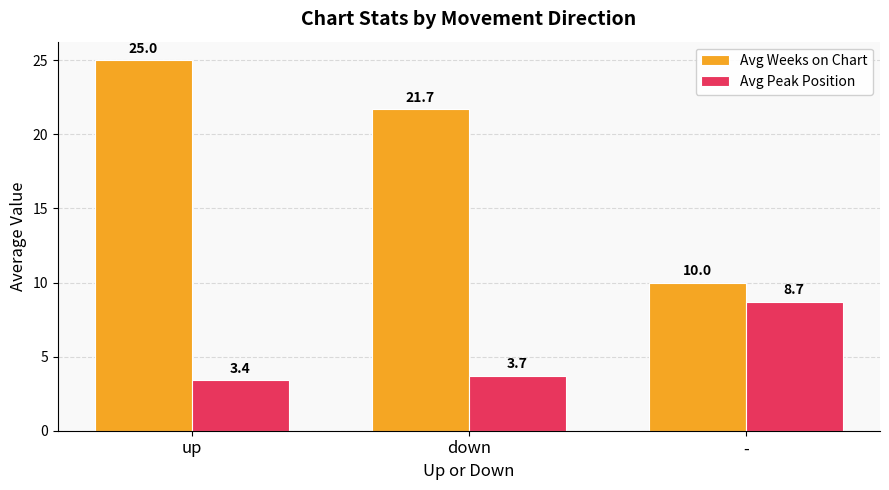

True or false: Avg Weeks on Chart has a value of 29.3 at down.

False